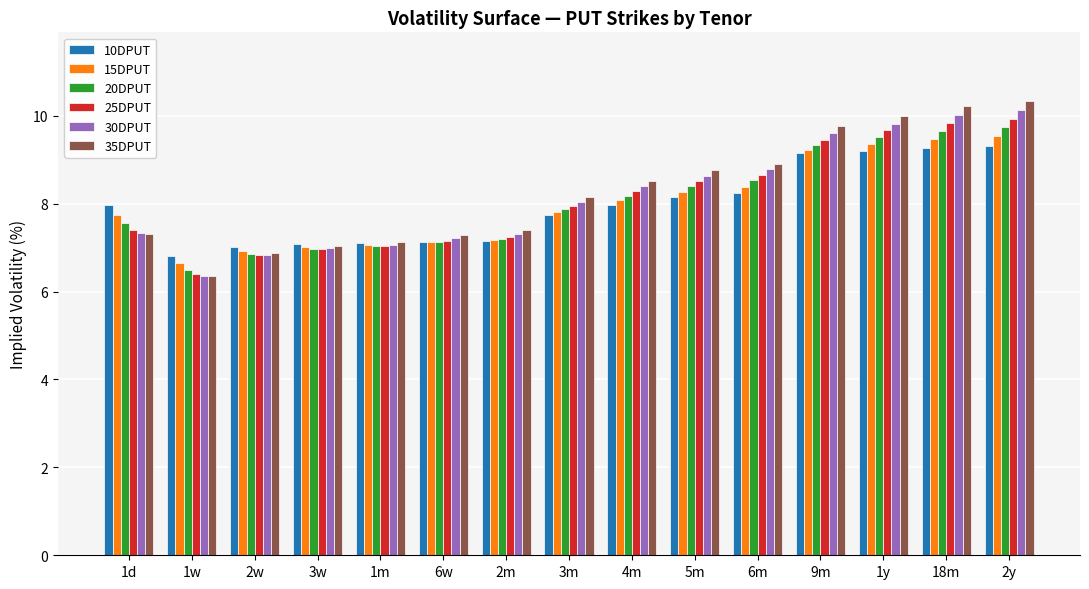

What is the average value of the 15DPUT series?

8.0